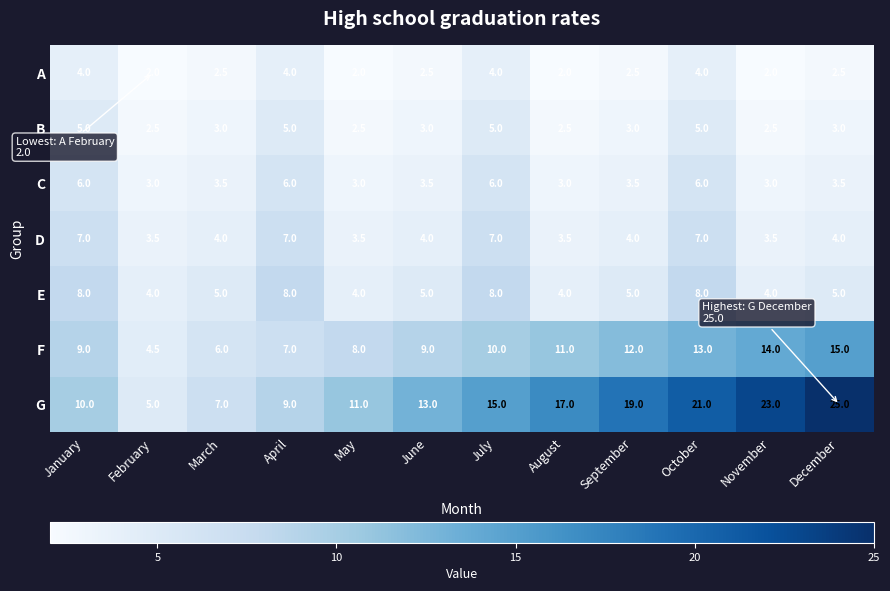

Which label corresponds to the largest value in the chart?

December